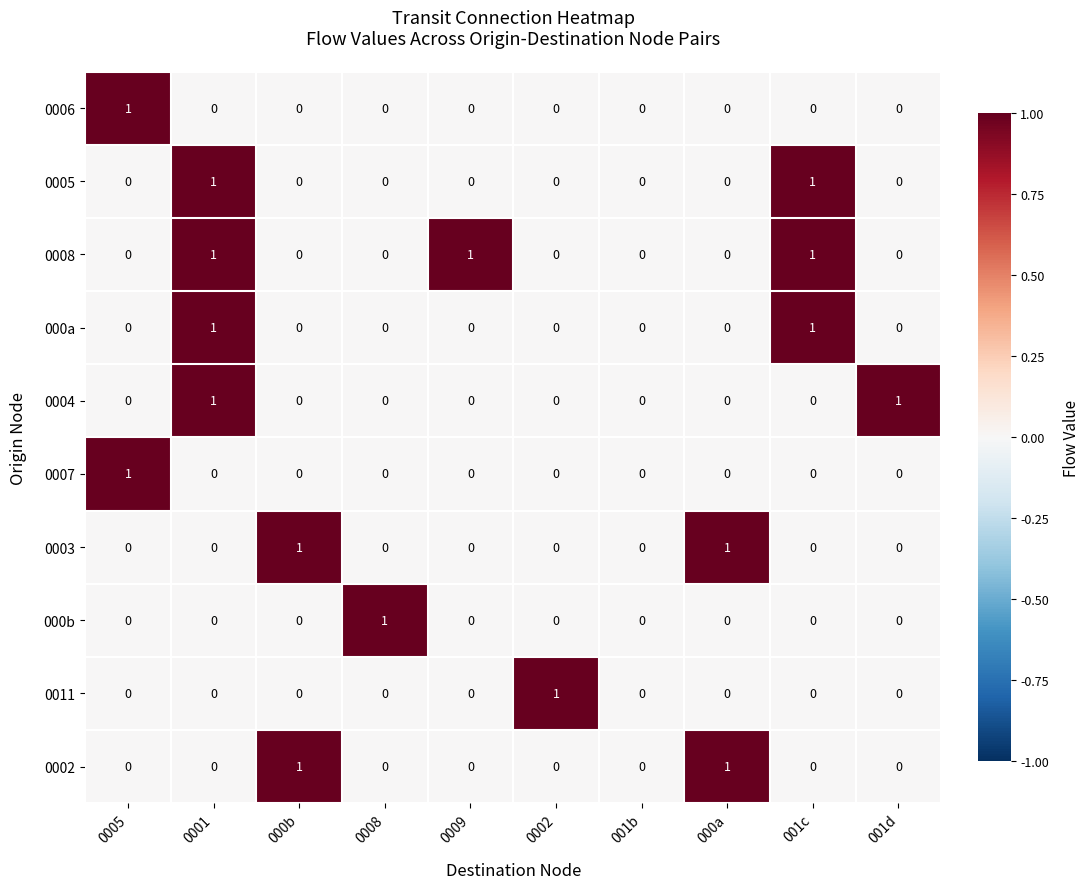

Count the number of categories in the chart.

10